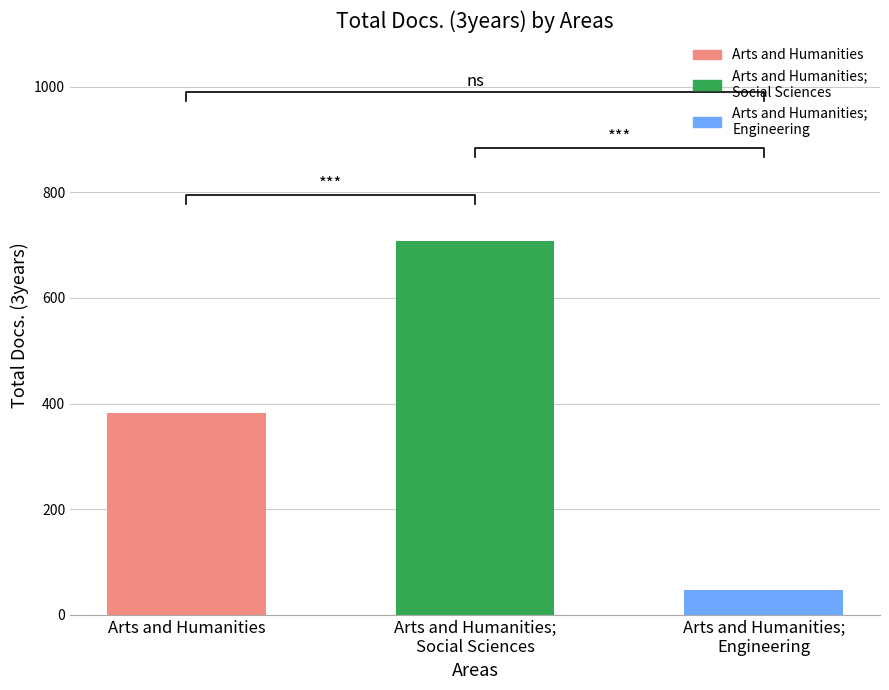

What value does the data have at Arts and Humanities;
Social Sciences?

707